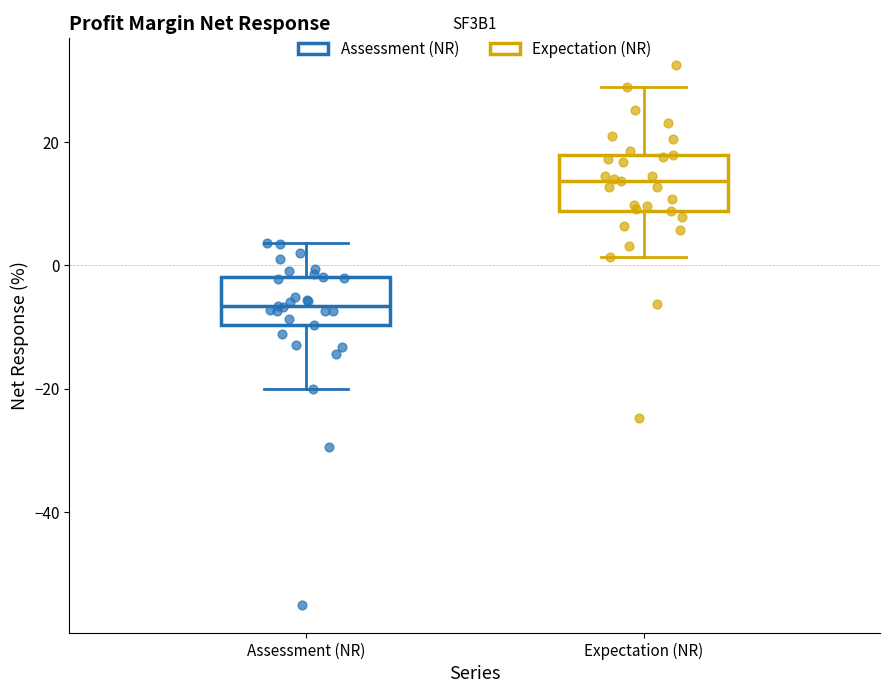

Reading left to right, transcribe this box plot: for each box, give where its median line is, the range the box spans, and where its two whiskers end, as read against the y-axis. The values are not printed on the chart, so give them approximately, as read against the axis.

Assessment (NR): median -6, box -10 to -2, whiskers -20 to 4
Expectation (NR): median 14, box 8 to 18, whiskers 2 to 28